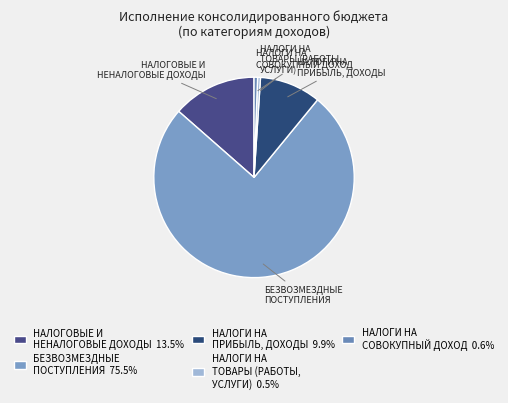

Rank the categories by value from lowest to highest.

НАЛОГИ НА ТОВАРЫ (РАБОТЫ, УСЛУГИ), НАЛОГИ НА СОВОКУПНЫЙ ДОХОД, НАЛОГИ НА ПРИБЫЛЬ, ДОХОДЫ, НАЛОГОВЫЕ И НЕНАЛОГОВЫЕ ДОХОДЫ, БЕЗВОЗМЕЗДНЫЕ ПОСТУПЛЕНИЯ